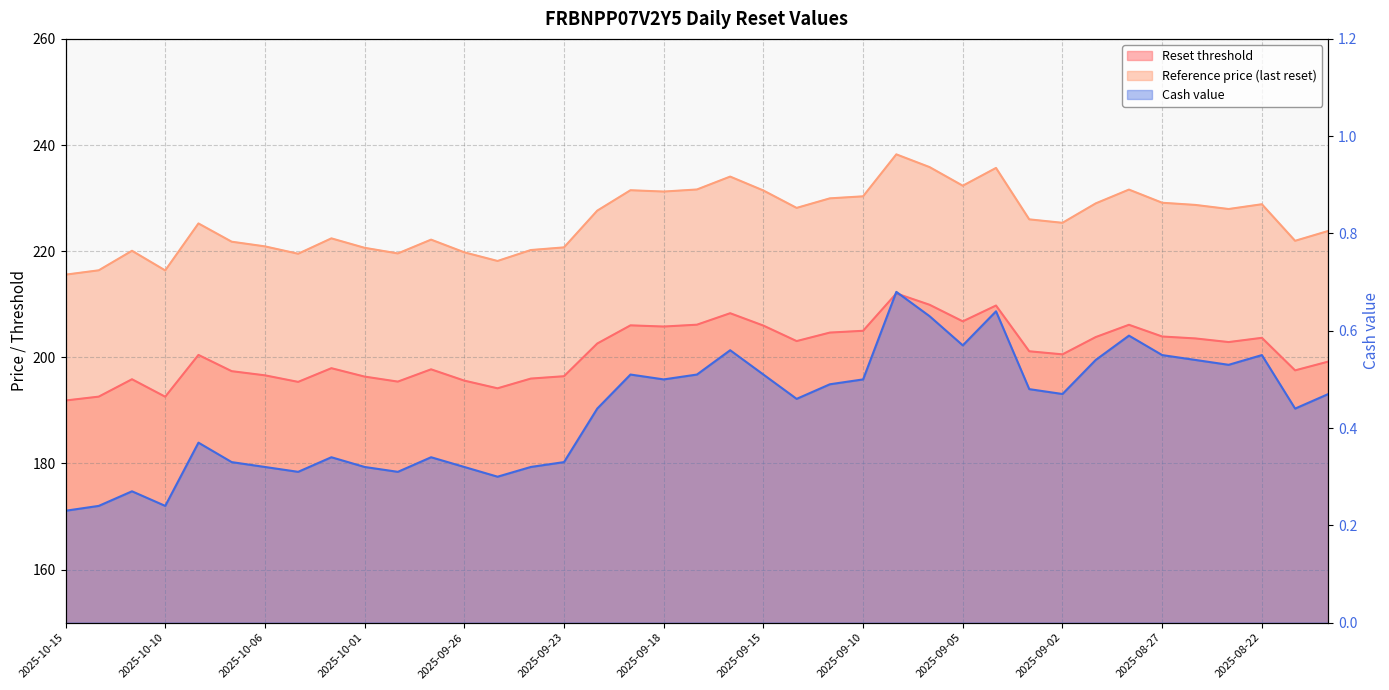

At which category is the sum across all series the highest?

2025-09-09